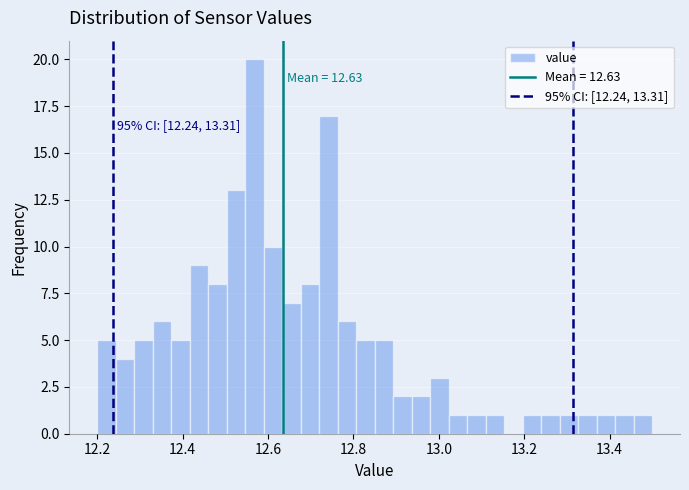

Read against the x-axis, roughly where is the centre of the tallest bar?

12.56